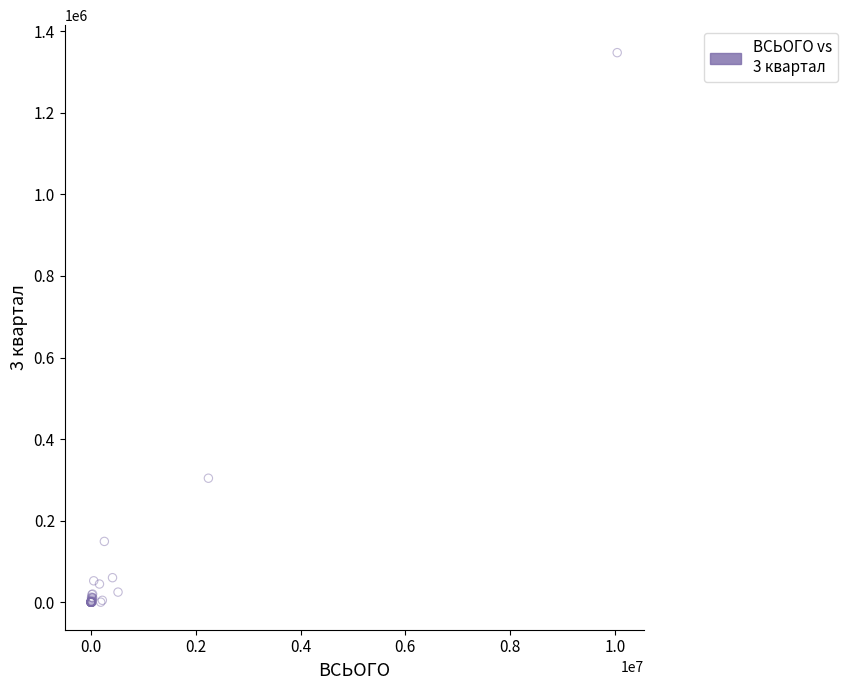

What Y value in the scatter plot is closest to 673751?

304087.9